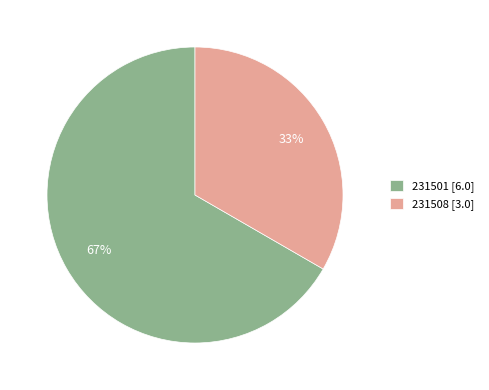

Count the number of slices in the pie.

2